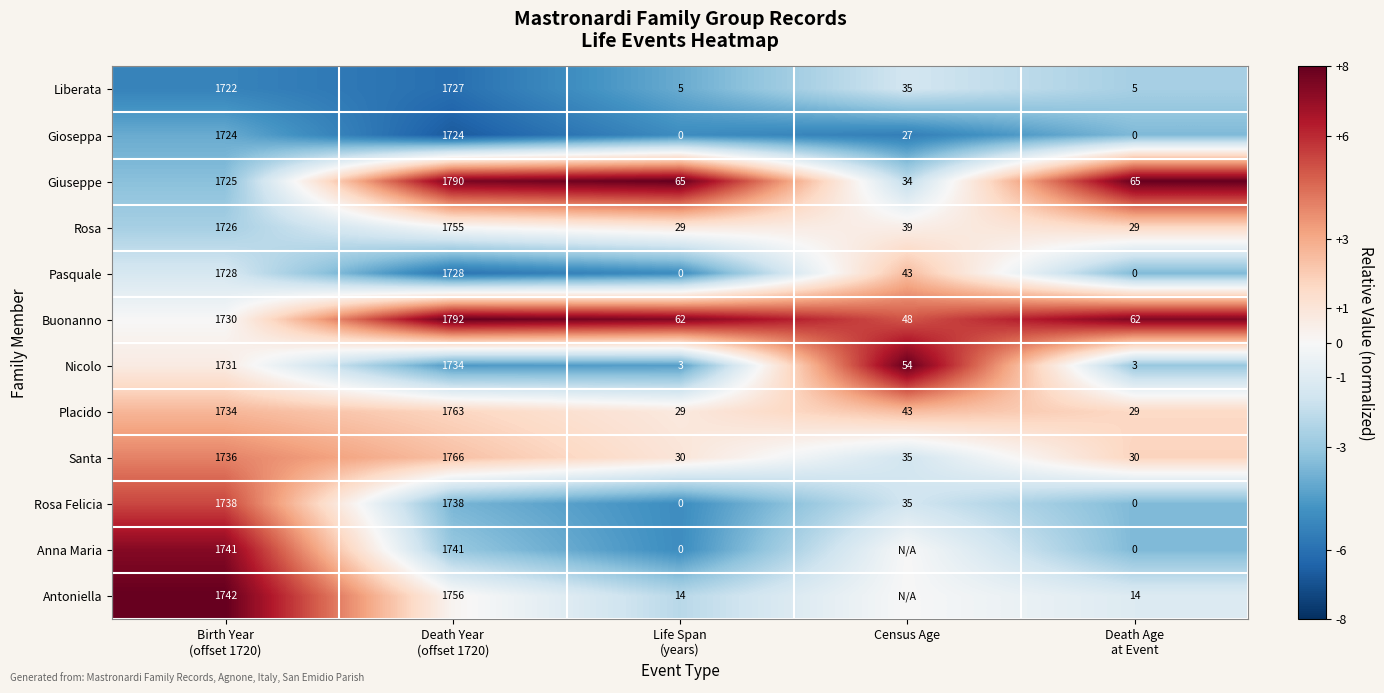

True or false: Placido has a value of 11 at Census Age.

False